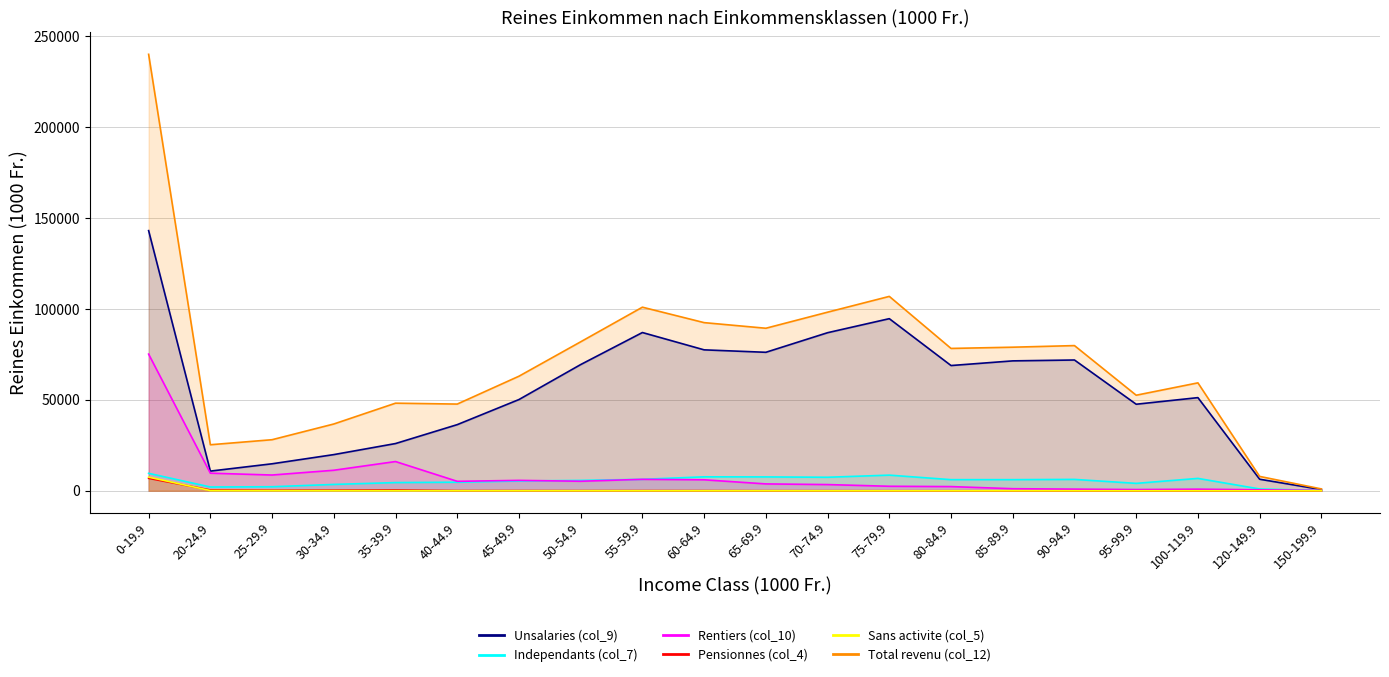

What is the sum of the Total revenu (col_12) values at 85-89.9 and 40-44.9?

126695.0